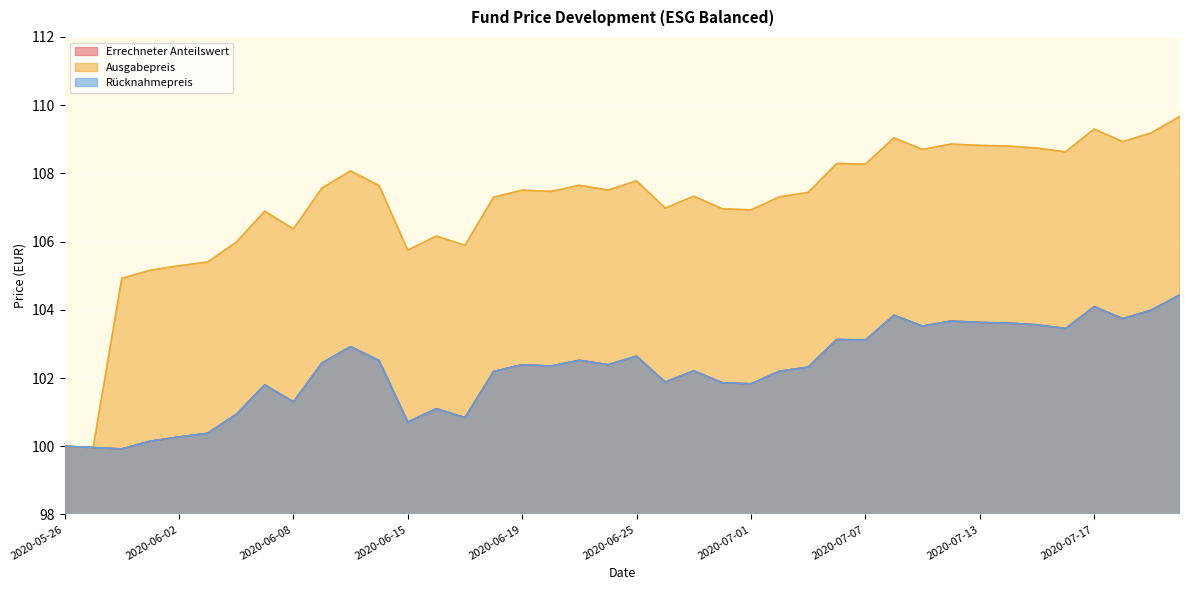

List the series in order of their peak value, lowest first.

Errechneter Anteilswert, Rücknahmepreis, Ausgabepreis